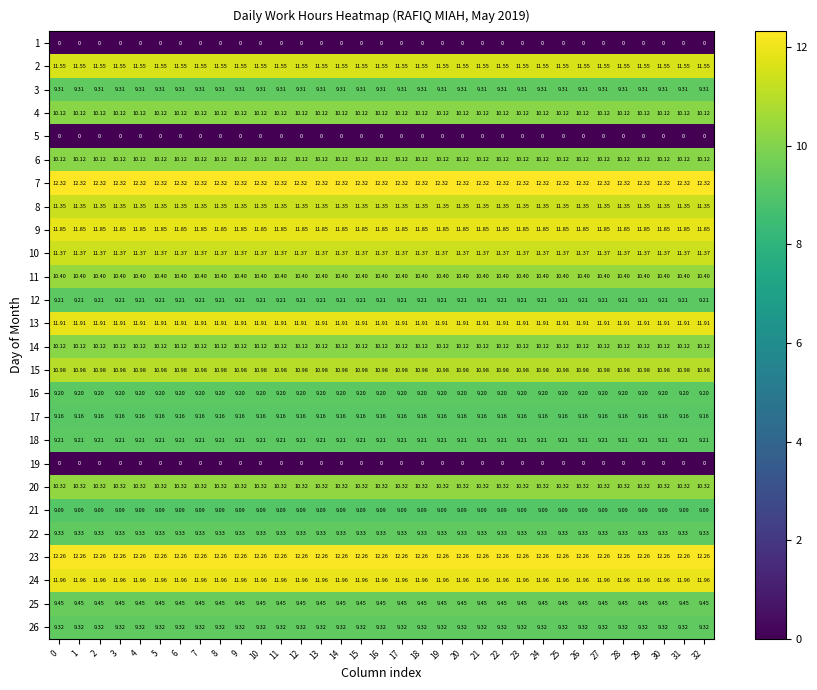

Is the value of 17 at 13 greater than the value of 12 at 1?

No